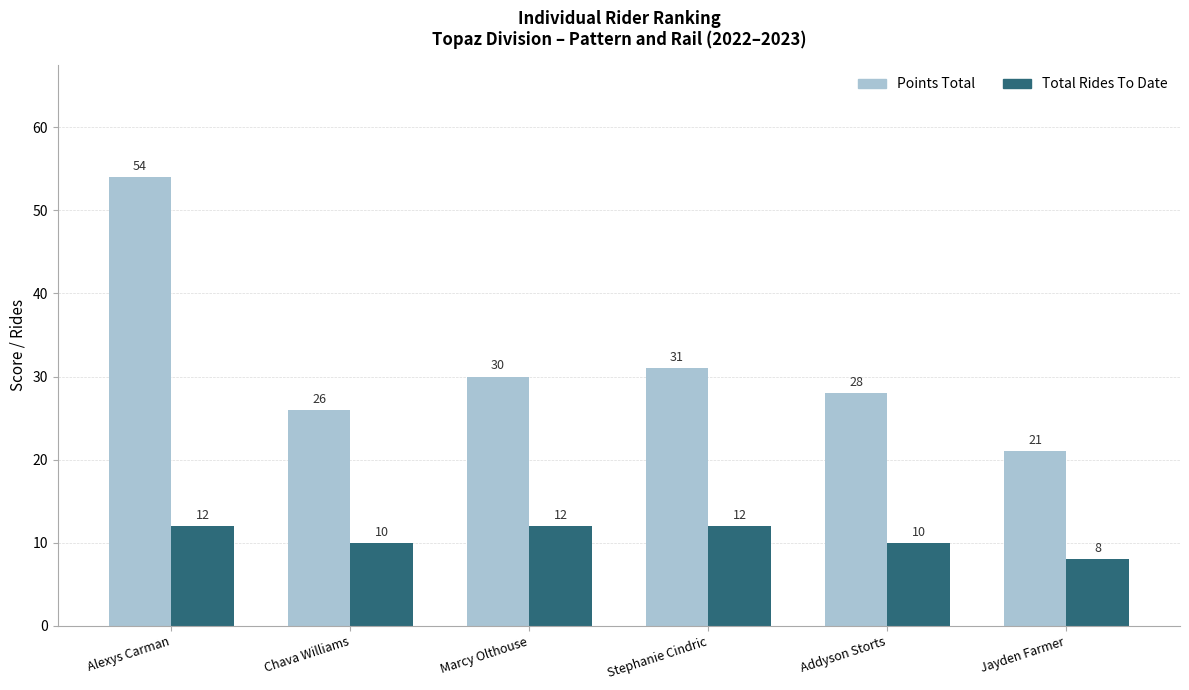

What is the difference between the maximum and minimum values in the Total Rides To Date series?

4